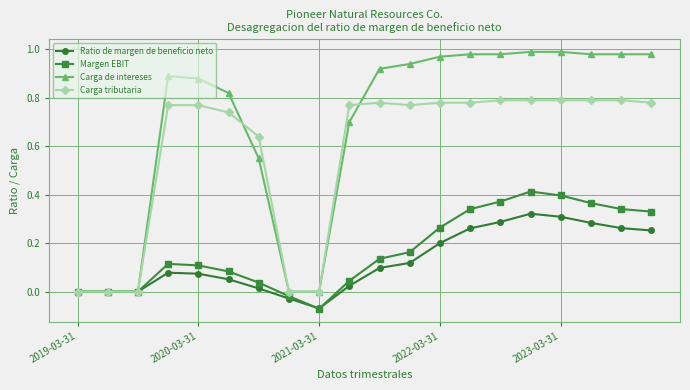

Rank the series by their maximum value, from lowest to highest.

Ratio de margen de beneficio neto, Margen EBIT, Carga tributaria, Carga de intereses